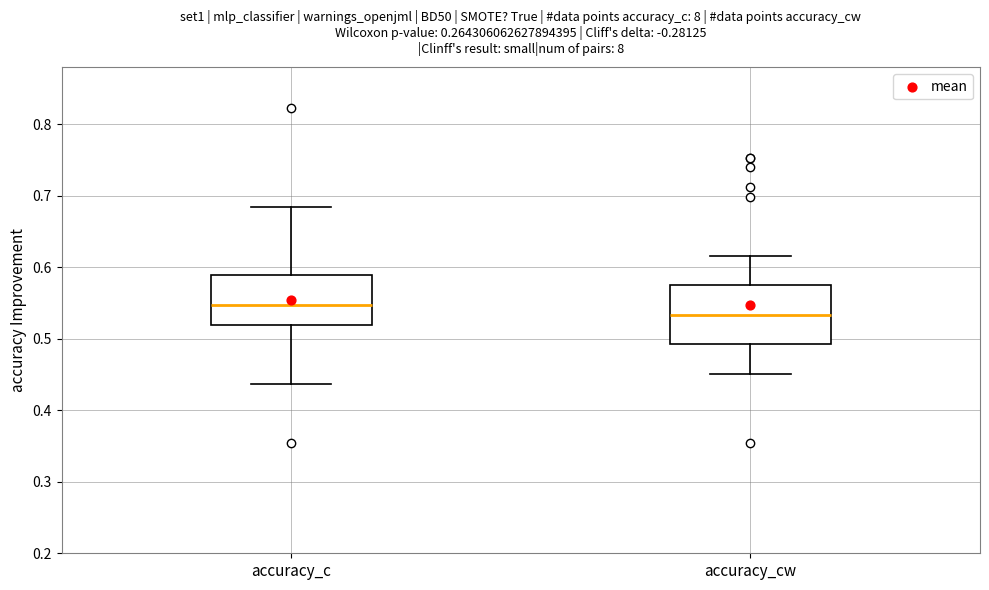

Which box is the tallest, from its lower edge to its upper edge?

accuracy_cw